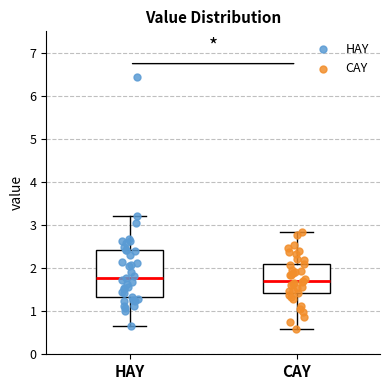

Which box is the tallest, from its lower edge to its upper edge?

HAY